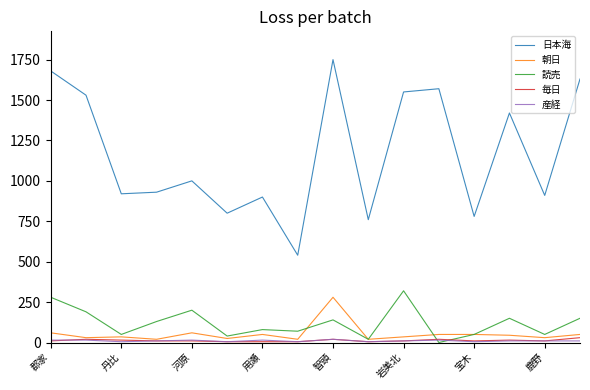

Which series has the largest range (max minus min)?

日本海